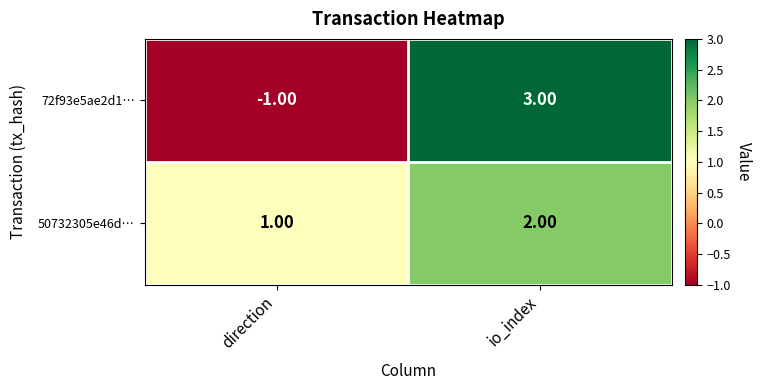

At how many categories does at least one series exceed 2?

1